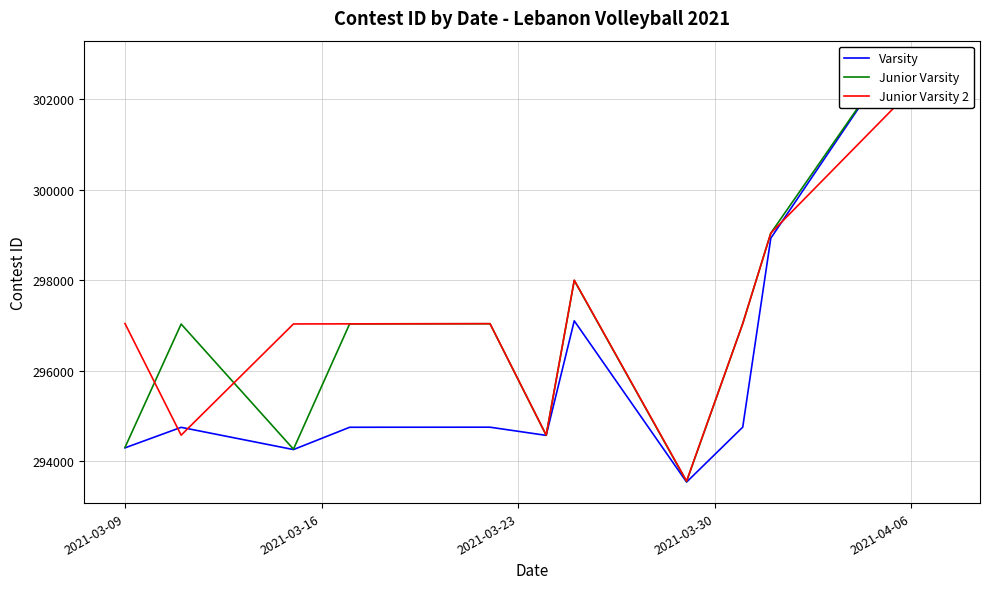

Is the value of Junior Varsity at 2021-04-06 greater than the value of Varsity at 6?

Yes